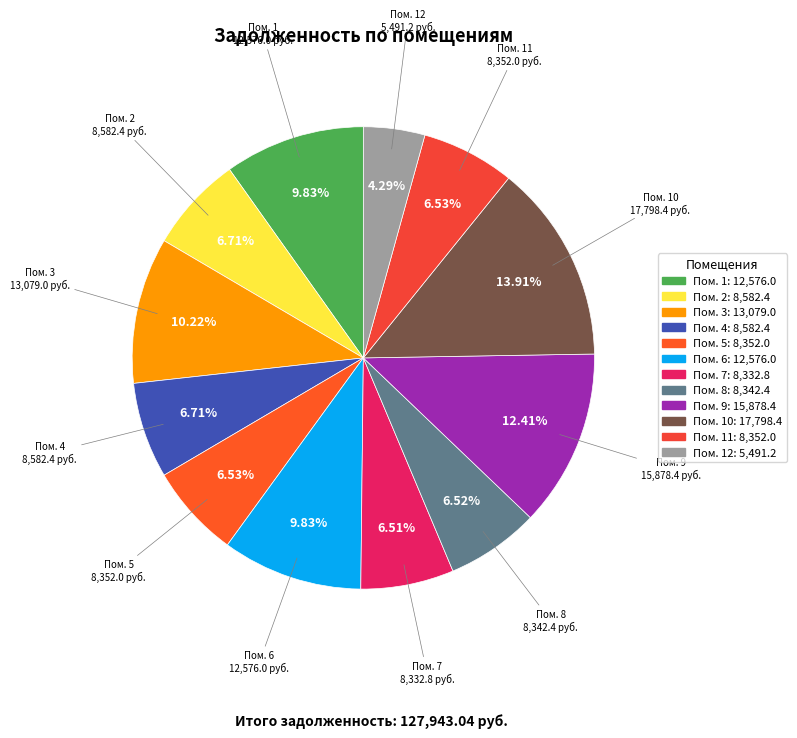

Count the number of slices in the pie.

12